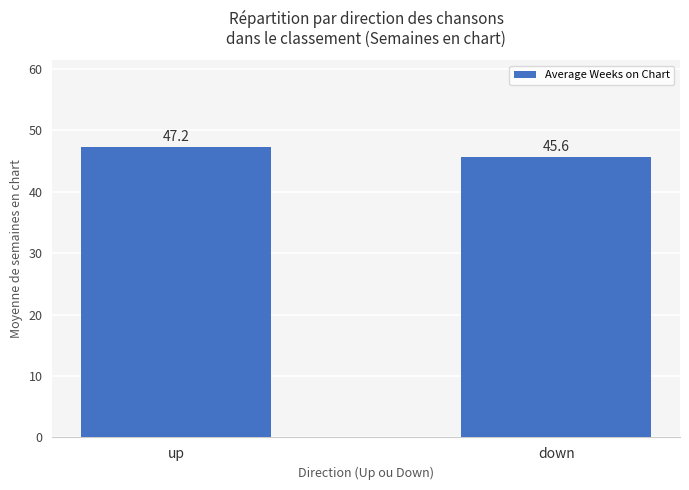

Rank the categories by value from lowest to highest.

down, up